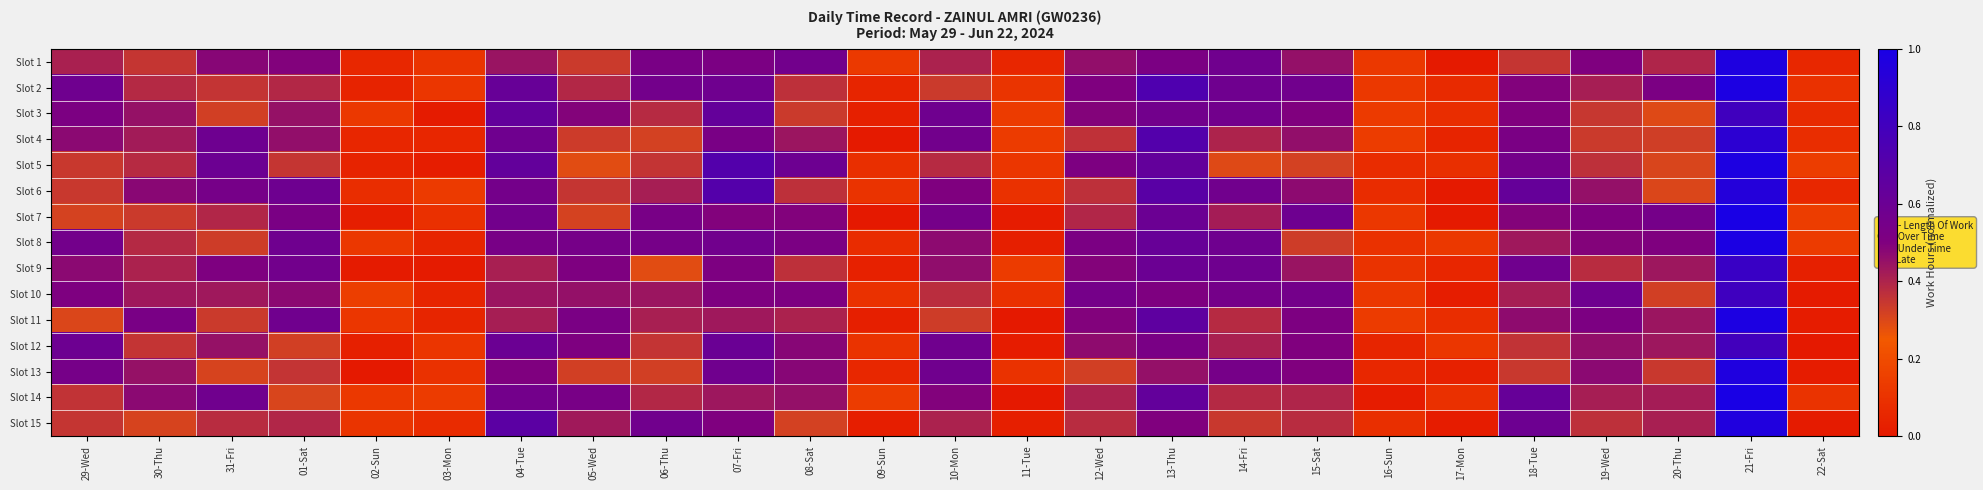

Reading left to right, extract all data points from this chart.

Slot 1: 29-Wed=0.4	30-Thu=0.4	31-Fri=0.5	01-Sat=0.5	02-Sun=0.1	03-Mon=0.1	04-Tue=0.4	05-Wed=0.3	06-Thu=0.5	07-Fri=0.5	08-Sat=0.6	09-Sun=0.1	10-Mon=0.4	11-Tue=0.1	12-Wed=0.5	13-Thu=0.5	14-Fri=0.6	15-Sat=0.5	16-Sun=0.1	17-Mon=0.0	18-Tue=0.4	19-Wed=0.5	20-Thu=0.4	21-Fri=1.0	22-Sat=0.1
Slot 2: 29-Wed=0.6	30-Thu=0.4	31-Fri=0.4	01-Sat=0.4	02-Sun=0.0	03-Mon=0.1	04-Tue=0.6	05-Wed=0.4	06-Thu=0.6	07-Fri=0.6	08-Sat=0.4	09-Sun=0.0	10-Mon=0.3	11-Tue=0.1	12-Wed=0.5	13-Thu=0.7	14-Fri=0.6	15-Sat=0.6	16-Sun=0.1	17-Mon=0.1	18-Tue=0.5	19-Wed=0.4	20-Thu=0.5	21-Fri=1.0	22-Sat=0.1
Slot 3: 29-Wed=0.5	30-Thu=0.5	31-Fri=0.3	01-Sat=0.5	02-Sun=0.1	03-Mon=0.0	04-Tue=0.6	05-Wed=0.5	06-Thu=0.4	07-Fri=0.6	08-Sat=0.3	09-Sun=0.0	10-Mon=0.6	11-Tue=0.1	12-Wed=0.5	13-Thu=0.6	14-Fri=0.6	15-Sat=0.5	16-Sun=0.1	17-Mon=0.1	18-Tue=0.5	19-Wed=0.3	20-Thu=0.3	21-Fri=0.8	22-Sat=0.1
Slot 4: 29-Wed=0.5	30-Thu=0.4	31-Fri=0.6	01-Sat=0.5	02-Sun=0.1	03-Mon=0.1	04-Tue=0.6	05-Wed=0.3	06-Thu=0.3	07-Fri=0.5	08-Sat=0.4	09-Sun=0.0	10-Mon=0.6	11-Tue=0.1	12-Wed=0.4	13-Thu=0.7	14-Fri=0.4	15-Sat=0.5	16-Sun=0.1	17-Mon=0.0	18-Tue=0.5	19-Wed=0.3	20-Thu=0.3	21-Fri=0.9	22-Sat=0.1
Slot 5: 29-Wed=0.3	30-Thu=0.4	31-Fri=0.6	01-Sat=0.3	02-Sun=0.0	03-Mon=0.0	04-Tue=0.6	05-Wed=0.3	06-Thu=0.4	07-Fri=0.7	08-Sat=0.6	09-Sun=0.1	10-Mon=0.4	11-Tue=0.1	12-Wed=0.5	13-Thu=0.6	14-Fri=0.3	15-Sat=0.3	16-Sun=0.1	17-Mon=0.1	18-Tue=0.6	19-Wed=0.4	20-Thu=0.3	21-Fri=1.0	22-Sat=0.1
Slot 6: 29-Wed=0.3	30-Thu=0.5	31-Fri=0.5	01-Sat=0.6	02-Sun=0.1	03-Mon=0.1	04-Tue=0.6	05-Wed=0.4	06-Thu=0.4	07-Fri=0.7	08-Sat=0.4	09-Sun=0.1	10-Mon=0.5	11-Tue=0.1	12-Wed=0.4	13-Thu=0.7	14-Fri=0.6	15-Sat=0.5	16-Sun=0.1	17-Mon=0.0	18-Tue=0.6	19-Wed=0.5	20-Thu=0.3	21-Fri=0.9	22-Sat=0.1
Slot 7: 29-Wed=0.3	30-Thu=0.3	31-Fri=0.4	01-Sat=0.5	02-Sun=0.0	03-Mon=0.1	04-Tue=0.6	05-Wed=0.3	06-Thu=0.5	07-Fri=0.5	08-Sat=0.5	09-Sun=0.0	10-Mon=0.5	11-Tue=0.0	12-Wed=0.4	13-Thu=0.6	14-Fri=0.4	15-Sat=0.6	16-Sun=0.1	17-Mon=0.0	18-Tue=0.5	19-Wed=0.5	20-Thu=0.5	21-Fri=1.0	22-Sat=0.1
Slot 8: 29-Wed=0.6	30-Thu=0.4	31-Fri=0.3	01-Sat=0.6	02-Sun=0.1	03-Mon=0.0	04-Tue=0.5	05-Wed=0.5	06-Thu=0.5	07-Fri=0.6	08-Sat=0.5	09-Sun=0.1	10-Mon=0.5	11-Tue=0.0	12-Wed=0.5	13-Thu=0.6	14-Fri=0.6	15-Sat=0.3	16-Sun=0.1	17-Mon=0.1	18-Tue=0.4	19-Wed=0.5	20-Thu=0.5	21-Fri=1.0	22-Sat=0.1
Slot 9: 29-Wed=0.5	30-Thu=0.4	31-Fri=0.5	01-Sat=0.6	02-Sun=0.0	03-Mon=0.0	04-Tue=0.4	05-Wed=0.5	06-Thu=0.3	07-Fri=0.5	08-Sat=0.4	09-Sun=0.0	10-Mon=0.5	11-Tue=0.1	12-Wed=0.5	13-Thu=0.6	14-Fri=0.6	15-Sat=0.4	16-Sun=0.1	17-Mon=0.1	18-Tue=0.6	19-Wed=0.4	20-Thu=0.4	21-Fri=0.8	22-Sat=0.0
Slot 10: 29-Wed=0.5	30-Thu=0.4	31-Fri=0.4	01-Sat=0.5	02-Sun=0.1	03-Mon=0.0	04-Tue=0.4	05-Wed=0.5	06-Thu=0.4	07-Fri=0.5	08-Sat=0.5	09-Sun=0.1	10-Mon=0.4	11-Tue=0.1	12-Wed=0.6	13-Thu=0.5	14-Fri=0.5	15-Sat=0.6	16-Sun=0.1	17-Mon=0.0	18-Tue=0.4	19-Wed=0.6	20-Thu=0.3	21-Fri=0.8	22-Sat=0.0
Slot 11: 29-Wed=0.3	30-Thu=0.5	31-Fri=0.3	01-Sat=0.6	02-Sun=0.1	03-Mon=0.0	04-Tue=0.4	05-Wed=0.5	06-Thu=0.4	07-Fri=0.4	08-Sat=0.4	09-Sun=0.0	10-Mon=0.3	11-Tue=0.0	12-Wed=0.5	13-Thu=0.7	14-Fri=0.4	15-Sat=0.5	16-Sun=0.1	17-Mon=0.1	18-Tue=0.5	19-Wed=0.5	20-Thu=0.4	21-Fri=1.0	22-Sat=0.0
Slot 12: 29-Wed=0.6	30-Thu=0.4	31-Fri=0.4	01-Sat=0.3	02-Sun=0.0	03-Mon=0.1	04-Tue=0.6	05-Wed=0.5	06-Thu=0.4	07-Fri=0.6	08-Sat=0.5	09-Sun=0.1	10-Mon=0.6	11-Tue=0.0	12-Wed=0.5	13-Thu=0.5	14-Fri=0.4	15-Sat=0.5	16-Sun=0.1	17-Mon=0.1	18-Tue=0.4	19-Wed=0.5	20-Thu=0.4	21-Fri=0.8	22-Sat=0.0
Slot 13: 29-Wed=0.5	30-Thu=0.4	31-Fri=0.3	01-Sat=0.4	02-Sun=0.0	03-Mon=0.1	04-Tue=0.5	05-Wed=0.3	06-Thu=0.3	07-Fri=0.6	08-Sat=0.5	09-Sun=0.1	10-Mon=0.6	11-Tue=0.1	12-Wed=0.3	13-Thu=0.5	14-Fri=0.5	15-Sat=0.5	16-Sun=0.1	17-Mon=0.0	18-Tue=0.3	19-Wed=0.5	20-Thu=0.3	21-Fri=1.0	22-Sat=0.0
Slot 14: 29-Wed=0.4	30-Thu=0.5	31-Fri=0.6	01-Sat=0.3	02-Sun=0.1	03-Mon=0.1	04-Tue=0.6	05-Wed=0.5	06-Thu=0.4	07-Fri=0.4	08-Sat=0.5	09-Sun=0.1	10-Mon=0.5	11-Tue=0.0	12-Wed=0.4	13-Thu=0.6	14-Fri=0.4	15-Sat=0.4	16-Sun=0.0	17-Mon=0.1	18-Tue=0.6	19-Wed=0.4	20-Thu=0.4	21-Fri=1.0	22-Sat=0.1
Slot 15: 29-Wed=0.3	30-Thu=0.3	31-Fri=0.4	01-Sat=0.4	02-Sun=0.1	03-Mon=0.1	04-Tue=0.7	05-Wed=0.4	06-Thu=0.6	07-Fri=0.5	08-Sat=0.3	09-Sun=0.0	10-Mon=0.4	11-Tue=0.0	12-Wed=0.4	13-Thu=0.5	14-Fri=0.3	15-Sat=0.4	16-Sun=0.1	17-Mon=0.0	18-Tue=0.6	19-Wed=0.4	20-Thu=0.4	21-Fri=1.0	22-Sat=0.0